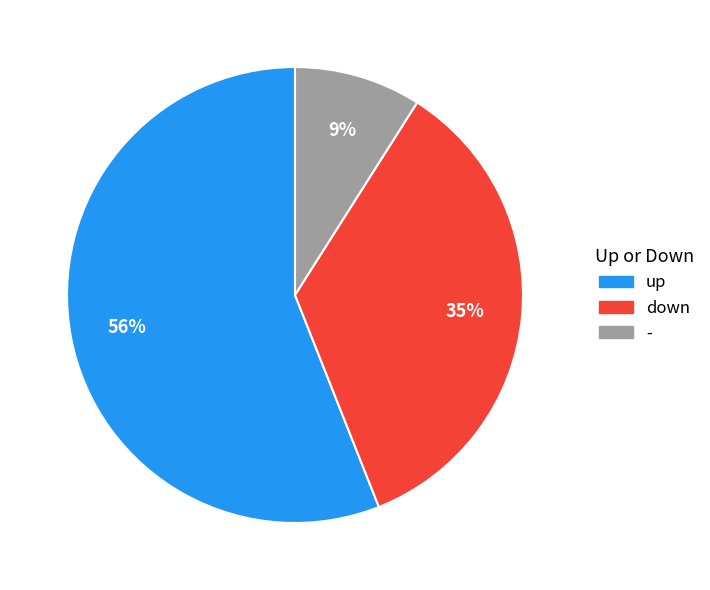

Which slice is the smallest?

-